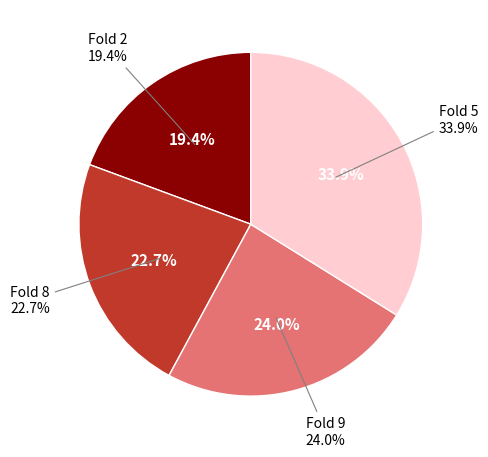

Approximately how many times larger is the value at Fold 5 compared to Fold 8?

1.5